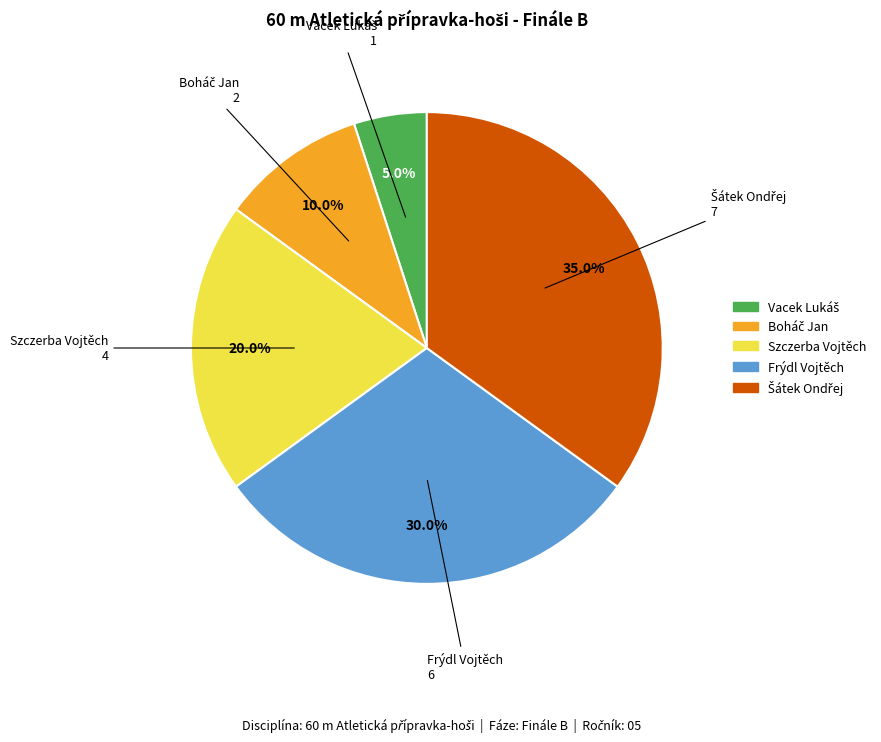

Is there any slice that represents more than half of the pie?

No